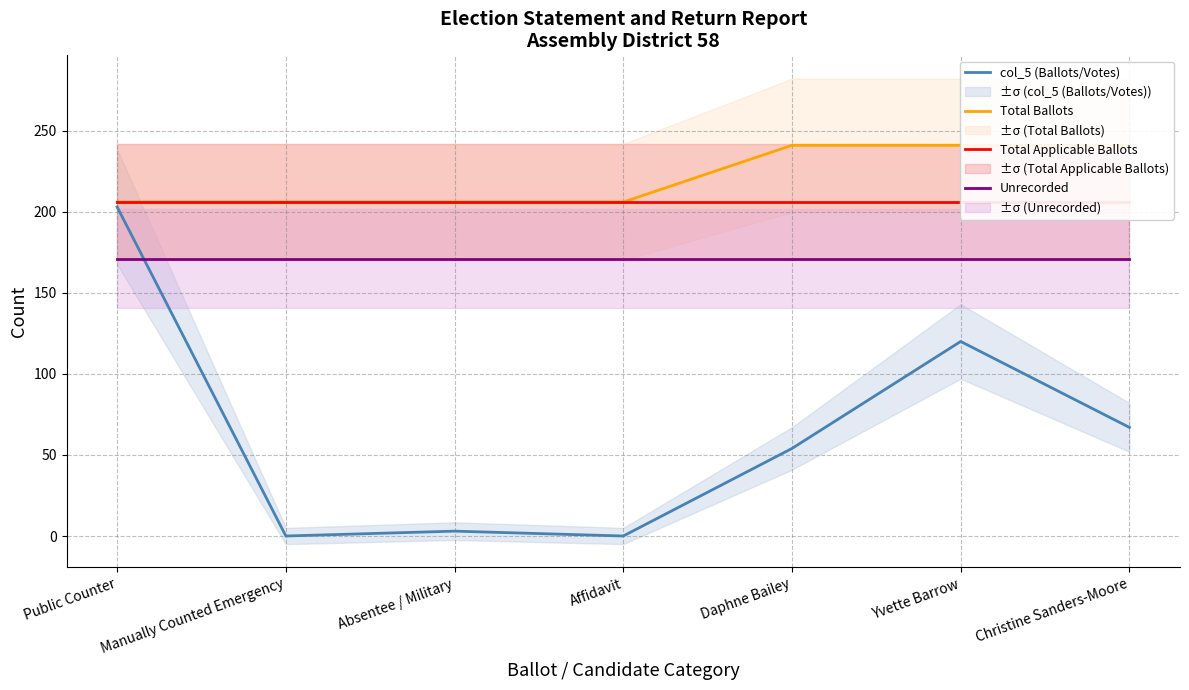

Which series has the largest total across all categories?

Total Ballots